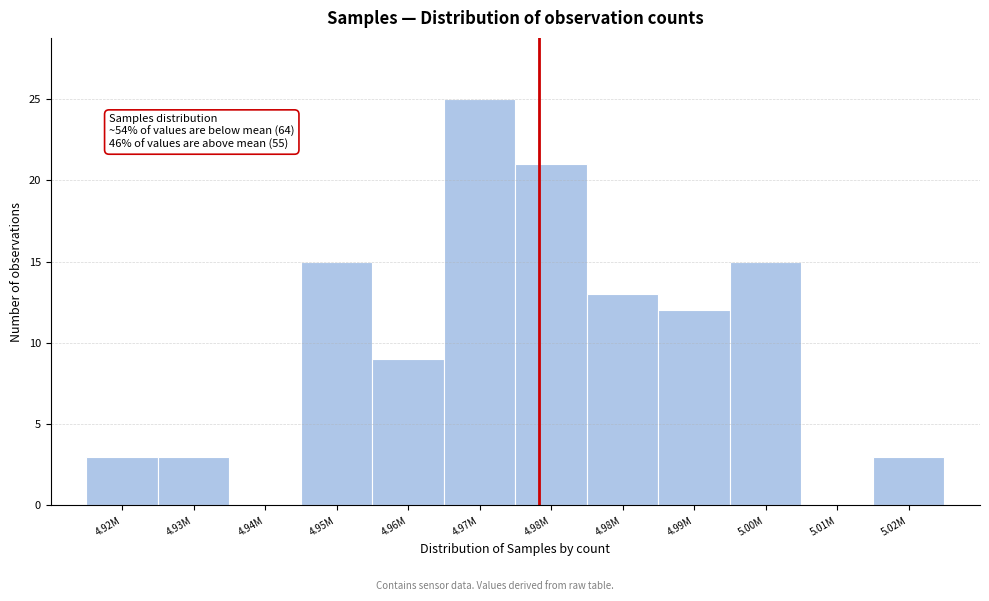

Are the bars horizontal?

No